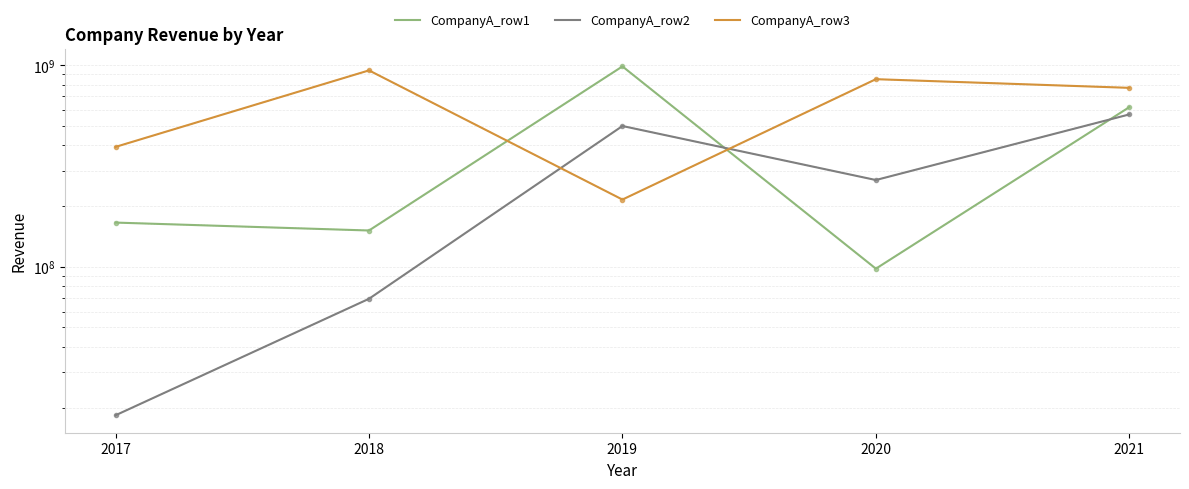

The value of CompanyA_row1 at 2017 is 223180860. True or false?

False